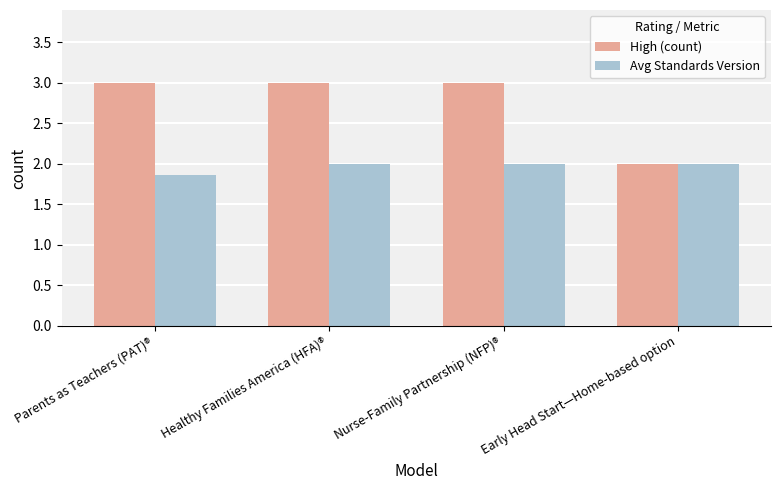

At Parents as Teachers (PAT)®, list the series in order from smallest to largest.

Avg Standards Version, High (count)